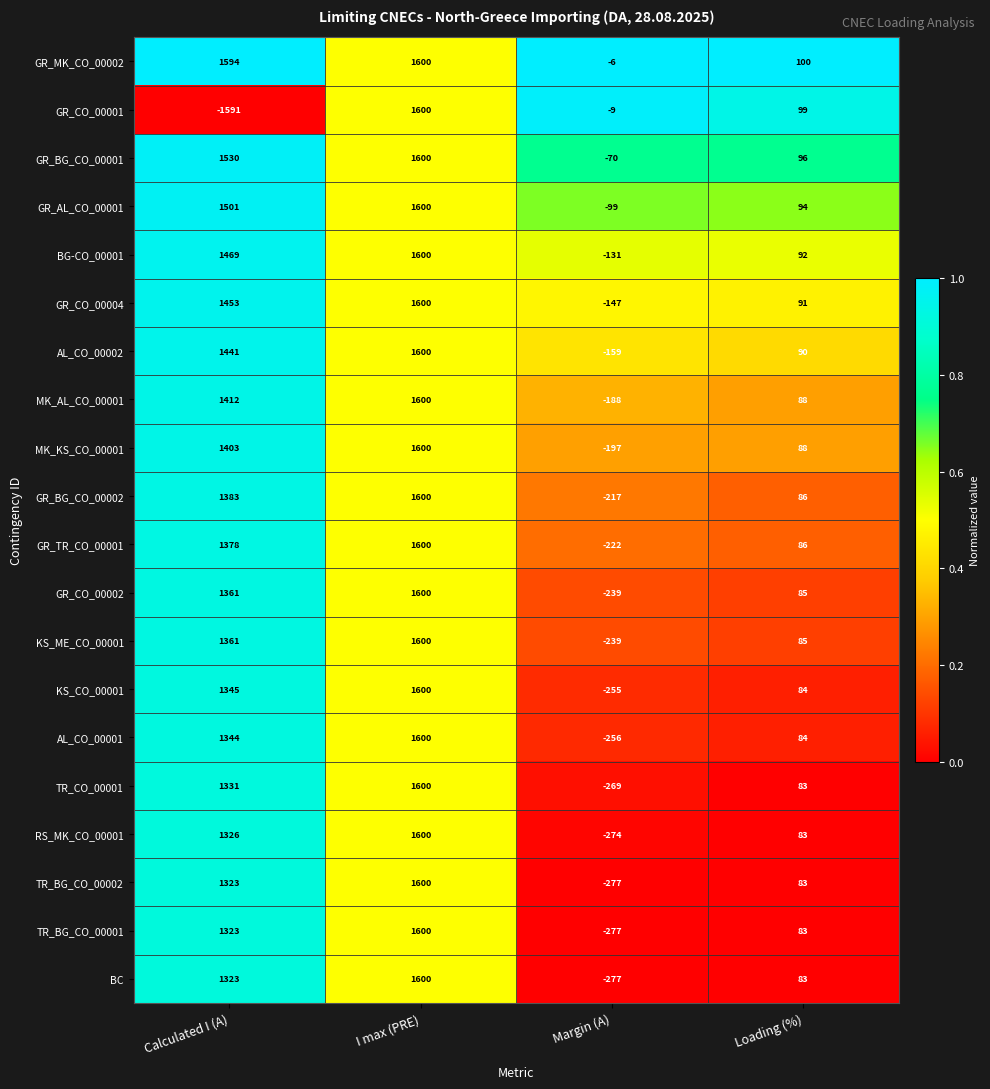

What is the spread (max minus min) of values at Loading (%)?

17